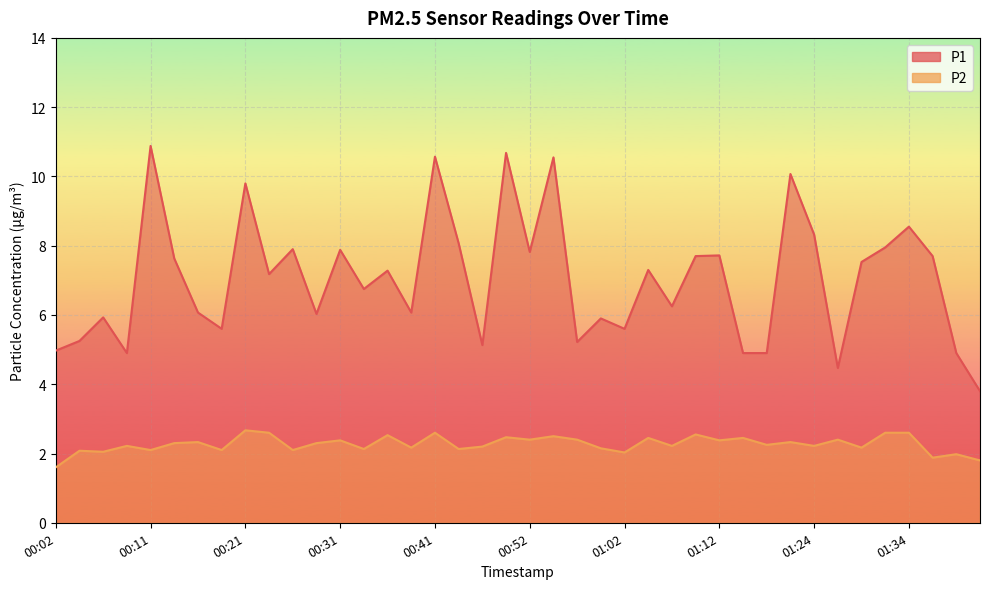

Where does the P1 series first go above 7?

00:11